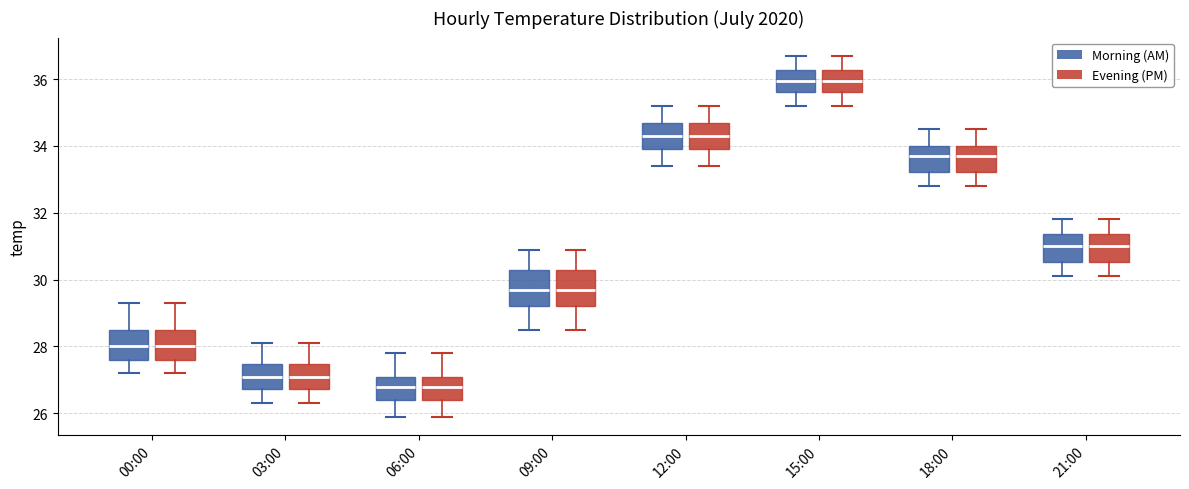

Reading left to right, read every box against the y-axis: the position of its median line, the range the box covers, and the ends of its whiskers. The values are not printed on the chart, so give them approximately, as read against the axis.

00:00 (Morning (AM)): median 28.0, box 27.6 to 28.6, whiskers 27.2 to 29.4
00:00 (Evening (PM)): median 28.0, box 27.6 to 28.6, whiskers 27.2 to 29.4
03:00 (Morning (AM)): median 27.2, box 26.8 to 27.4, whiskers 26.4 to 28.2
03:00 (Evening (PM)): median 27.2, box 26.8 to 27.4, whiskers 26.4 to 28.2
06:00 (Morning (AM)): median 26.8, box 26.4 to 27.2, whiskers 26.0 to 27.8
06:00 (Evening (PM)): median 26.8, box 26.4 to 27.2, whiskers 26.0 to 27.8
09:00 (Morning (AM)): median 29.8, box 29.2 to 30.2, whiskers 28.6 to 31.0
09:00 (Evening (PM)): median 29.8, box 29.2 to 30.2, whiskers 28.6 to 31.0
12:00 (Morning (AM)): median 34.4, box 34.0 to 34.6, whiskers 33.4 to 35.2
12:00 (Evening (PM)): median 34.4, box 34.0 to 34.6, whiskers 33.4 to 35.2
15:00 (Morning (AM)): median 36.0, box 35.6 to 36.2, whiskers 35.2 to 36.8
15:00 (Evening (PM)): median 36.0, box 35.6 to 36.2, whiskers 35.2 to 36.8
18:00 (Morning (AM)): median 33.8, box 33.2 to 34.0, whiskers 32.8 to 34.6
18:00 (Evening (PM)): median 33.8, box 33.2 to 34.0, whiskers 32.8 to 34.6
21:00 (Morning (AM)): median 31.0, box 30.6 to 31.4, whiskers 30.2 to 31.8
21:00 (Evening (PM)): median 31.0, box 30.6 to 31.4, whiskers 30.2 to 31.8